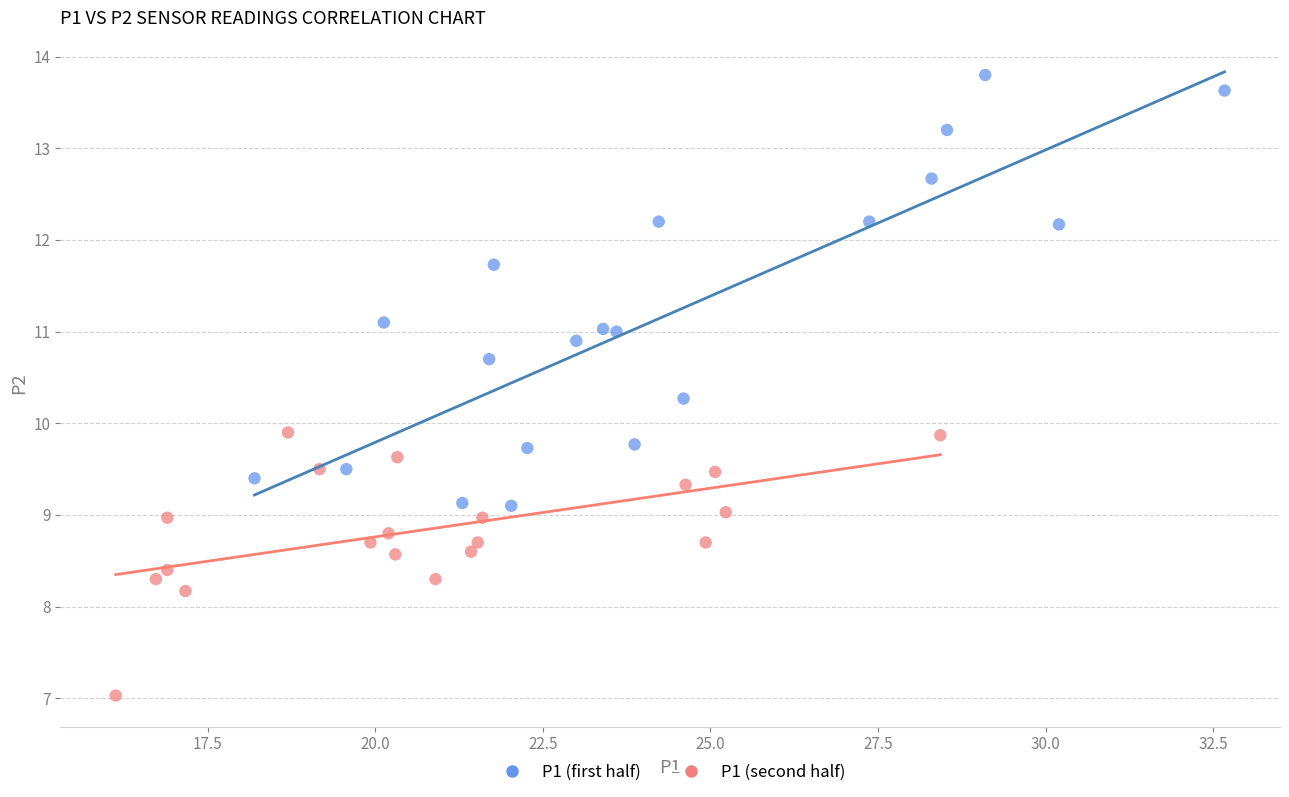

Which series reaches the minimum Y coordinate?

P1 (second half)